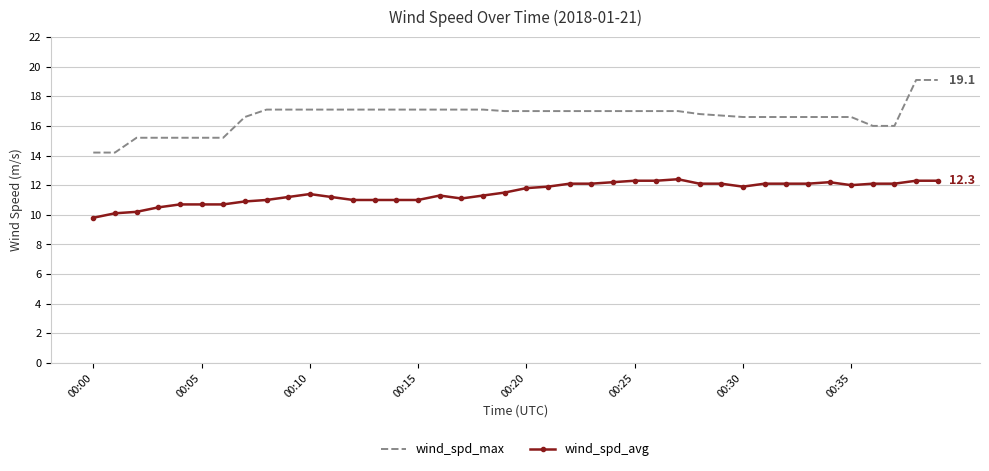

True or false: wind_spd_avg and wind_spd_max intersect in this chart.

False